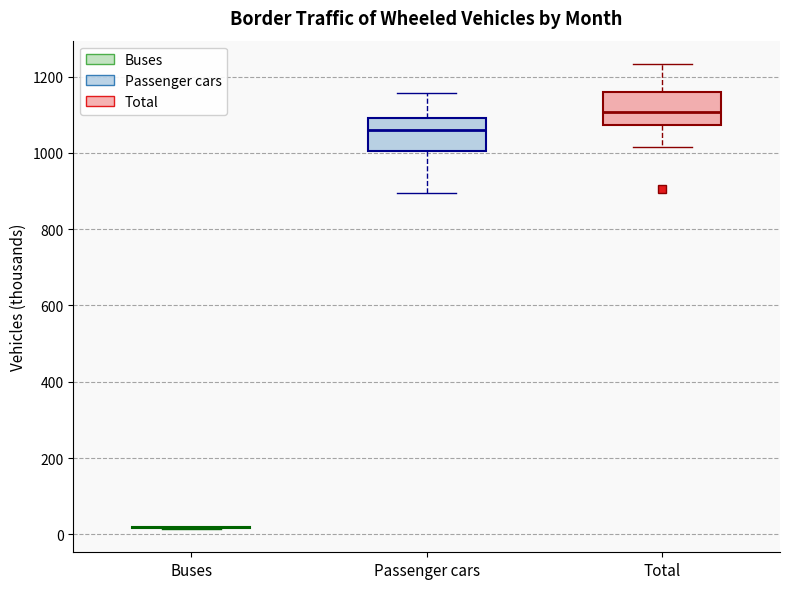

Reading left to right, transcribe this box plot: for each box, give where its median line is, the range the box spans, and where its two whiskers end, as read against the y-axis. The values are not printed on the chart, so give them approximately, as read against the axis.

Buses: box collapsed to a line at 20, whiskers 20 to 20
Passenger cars: median 1060, box 1000 to 1100, whiskers 900 to 1160
Total: median 1100, box 1080 to 1160, whiskers 1020 to 1240